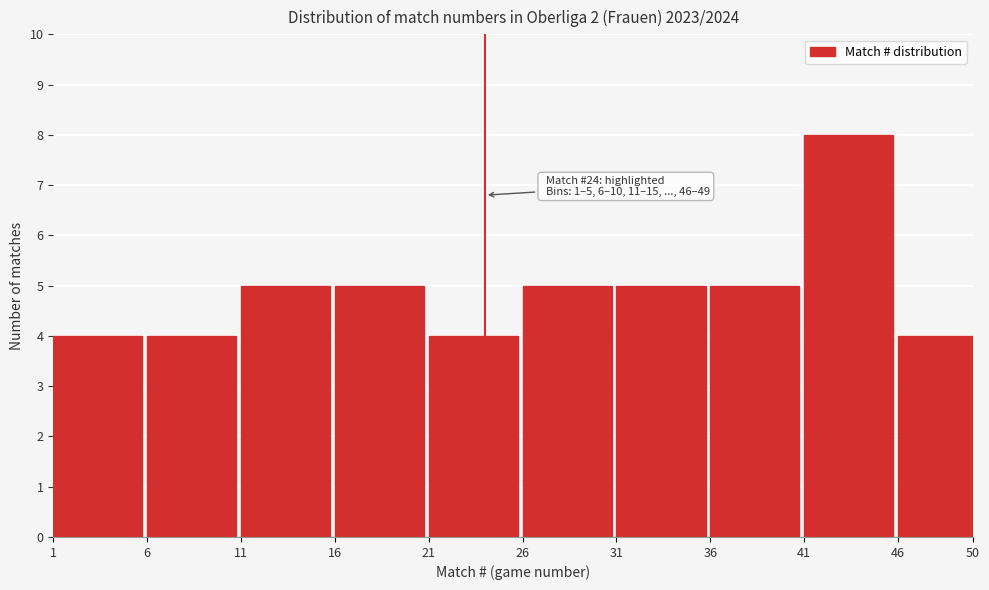

Reading left to right, what are all the values shown in this chart?

4	4	5	5	4	5	5	5	8	4